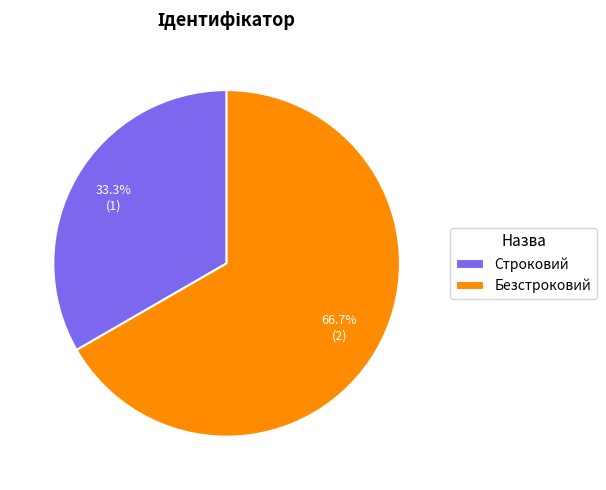

To the nearest percent, what is the combined percentage of Строковий and Безстроковий?

100%